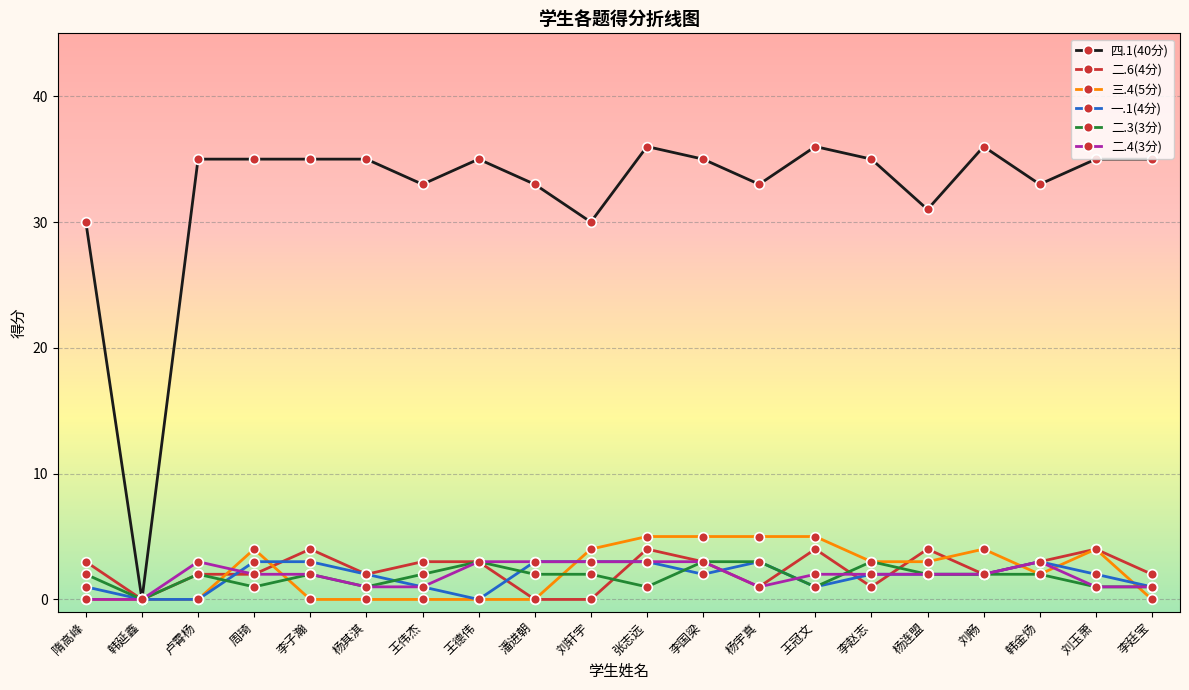

True or false: 二.6(4分) and 二.3(3分) intersect in this chart.

True